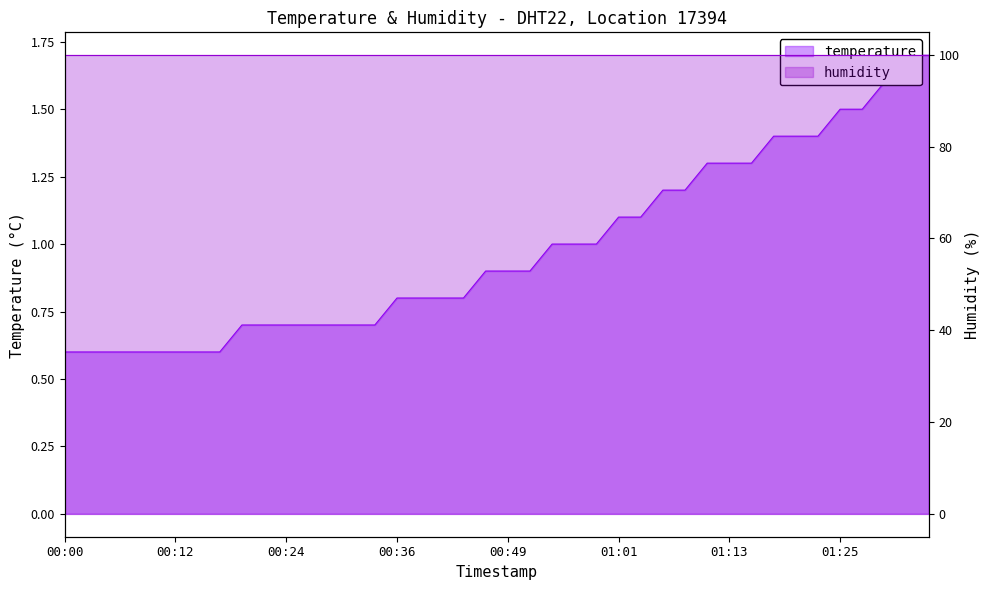

Rank the categories by value from highest to lowest.

2023-04-06T01:32:46, 2023-04-06T01:35:12, 2023-04-06T01:30:21, 2023-04-06T01:25:29, 2023-04-06T01:27:55, 2023-04-06T01:18:12, 2023-04-06T01:20:38, 2023-04-06T01:23:04, 2023-04-06T01:10:55, 2023-04-06T01:13:21, 2023-04-06T01:15:46, 2023-04-06T01:06:03, 2023-04-06T01:08:29, 2023-04-06T01:01:12, 2023-04-06T01:03:37, 2023-04-06T00:53:54, 2023-04-06T00:56:20, 2023-04-06T00:58:46, 2023-04-06T00:46:37, 2023-04-06T00:49:03, 2023-04-06T00:51:28, 2023-04-06T00:36:53, 2023-04-06T00:39:19, 2023-04-06T00:41:45, 2023-04-06T00:44:11, 2023-04-06T00:19:53, 2023-04-06T00:22:19, 2023-04-06T00:24:44, 2023-04-06T00:27:10, 2023-04-06T00:29:36, 2023-04-06T00:32:02, 2023-04-06T00:34:27, 2023-04-06T00:00:25, 2023-04-06T00:02:51, 2023-04-06T00:05:18, 2023-04-06T00:07:44, 2023-04-06T00:10:09, 2023-04-06T00:12:35, 2023-04-06T00:15:01, 2023-04-06T00:17:27